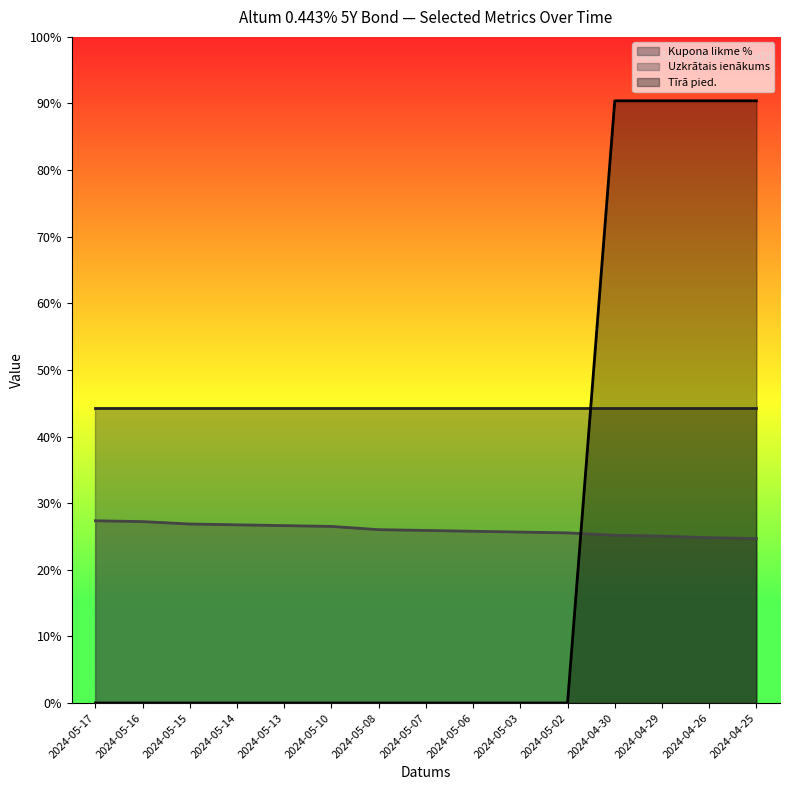

Which series has the widest spread of values?

Tīrā pied.